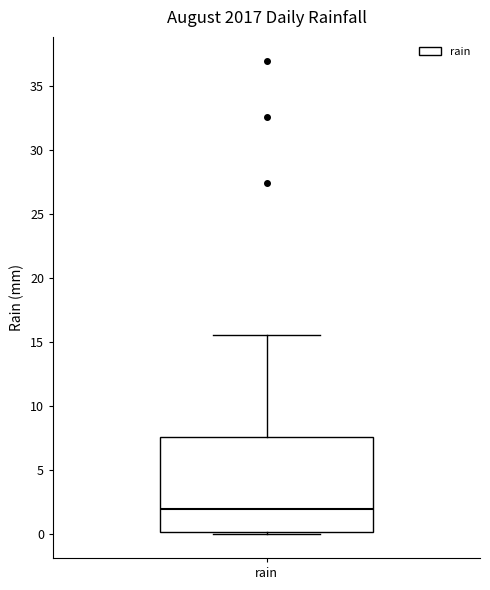

Read this box plot against the y-axis: the position of the median line, the range covered by the box, and the ends of both whiskers. The values are not printed on the chart, so give them approximately, as read against the axis.

median 2.0, box 0.0 to 7.5, whiskers 0.0 (just below the box's lower edge) to 15.5